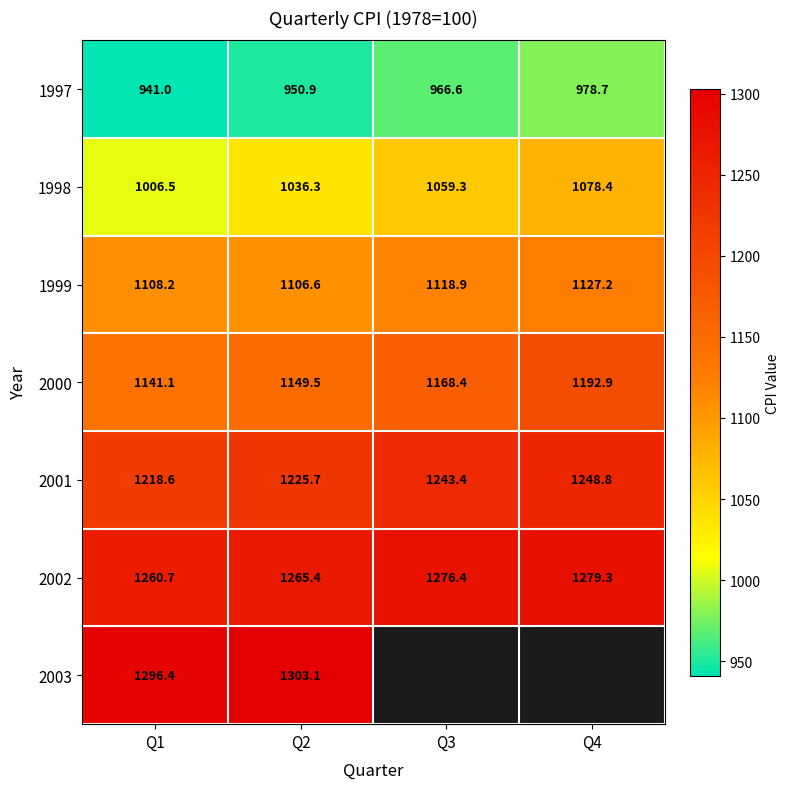

Is the value of 2001 at Q2 greater than the value of 1997 at Q2?

Yes